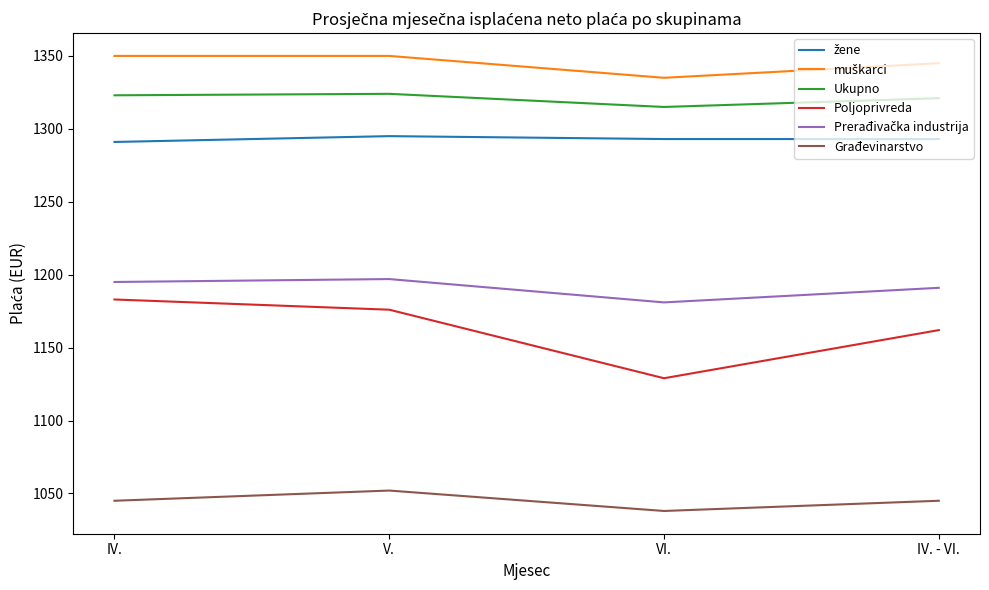

How many categories are shown in the chart?

4